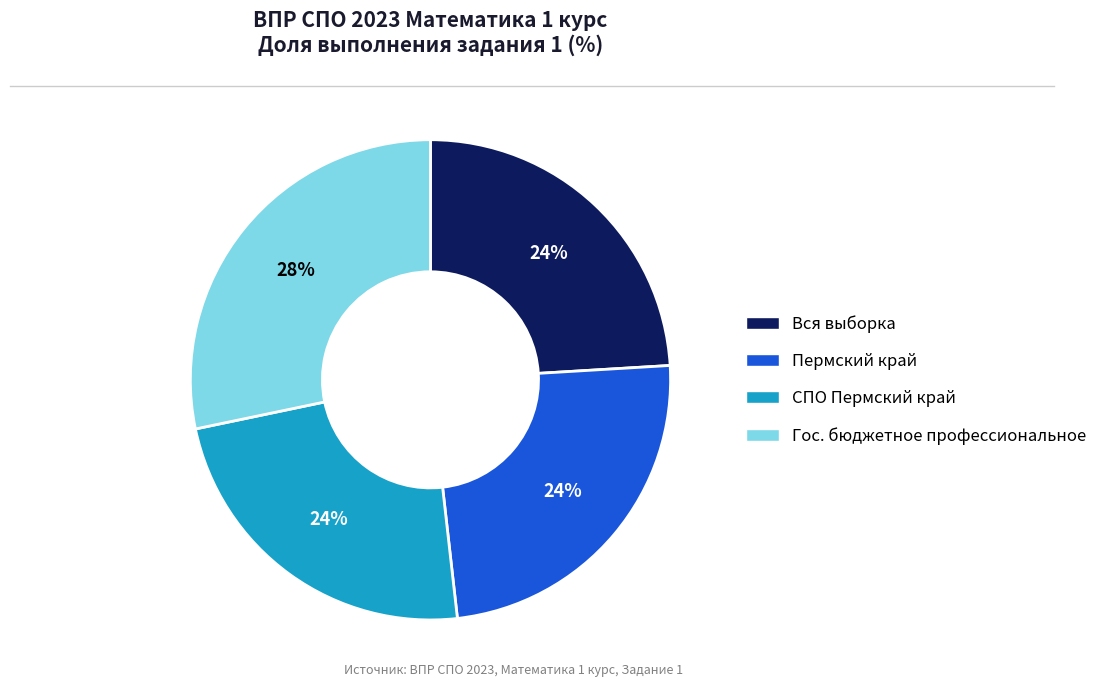

Does Вся выборка account for over 50% of the chart?

No